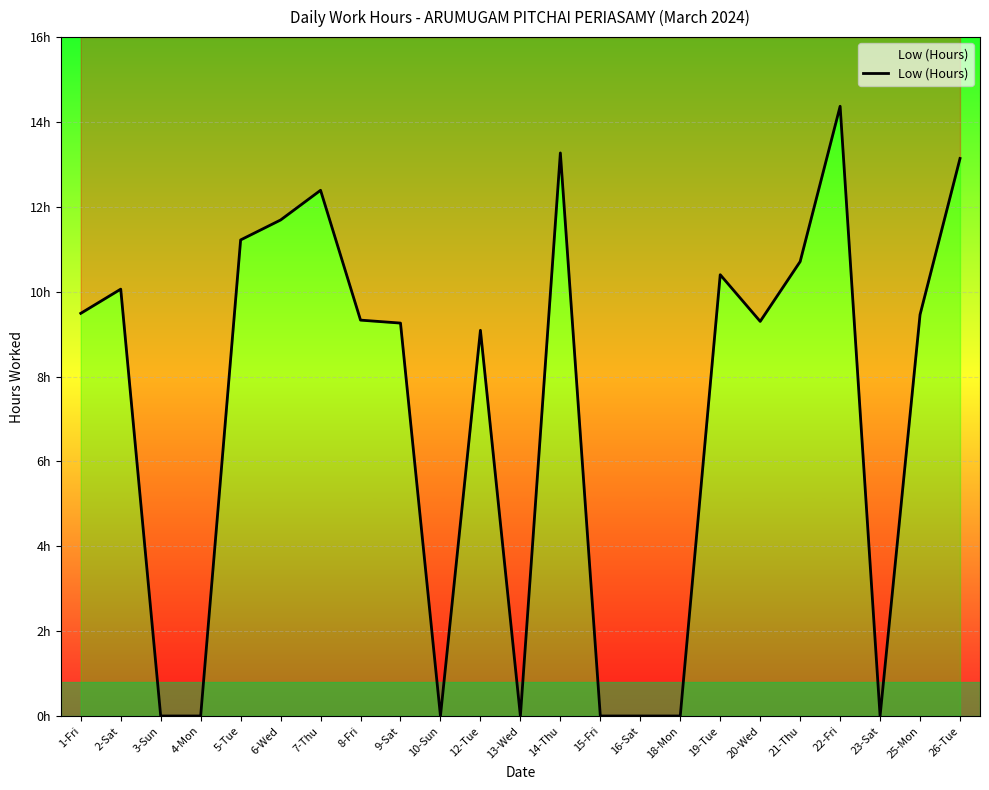

What is the value of the 19th point from the left?

10.7